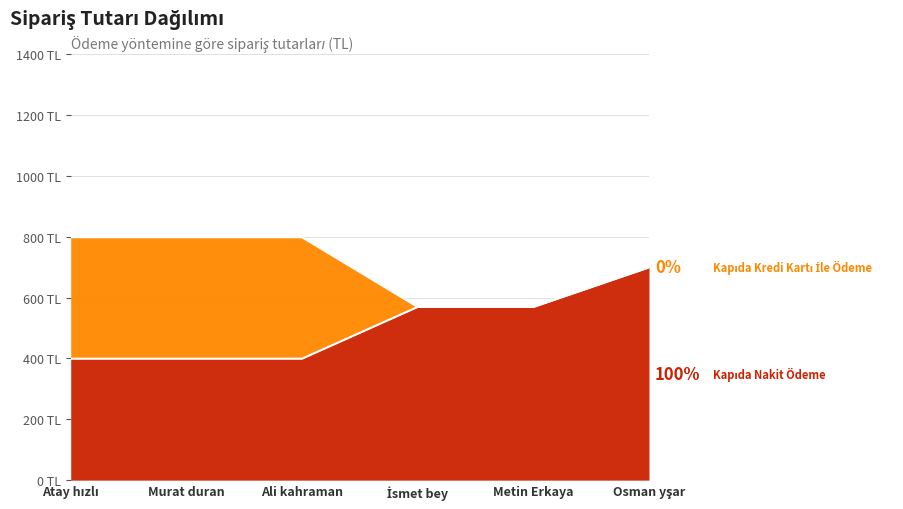

Reading left to right, list all the values displayed in this chart.

399	399	399	569	569	699